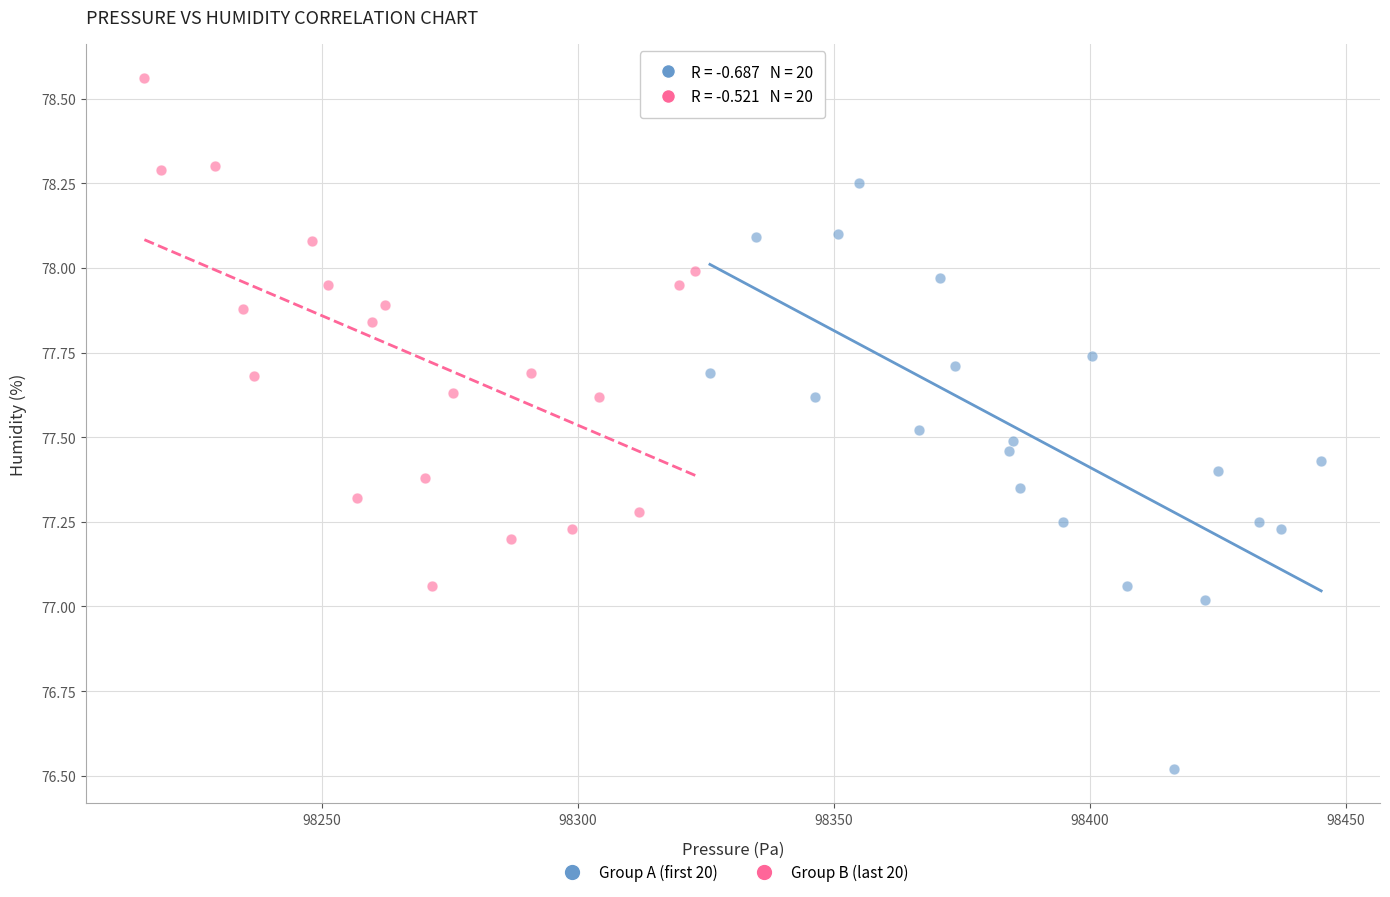

Which series has the widest spread of Y values?

Group A (first 20)